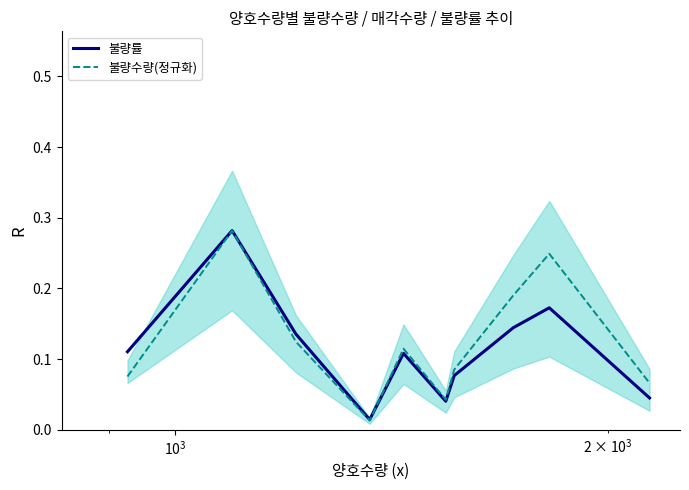

How many lines are shown in the chart?

2